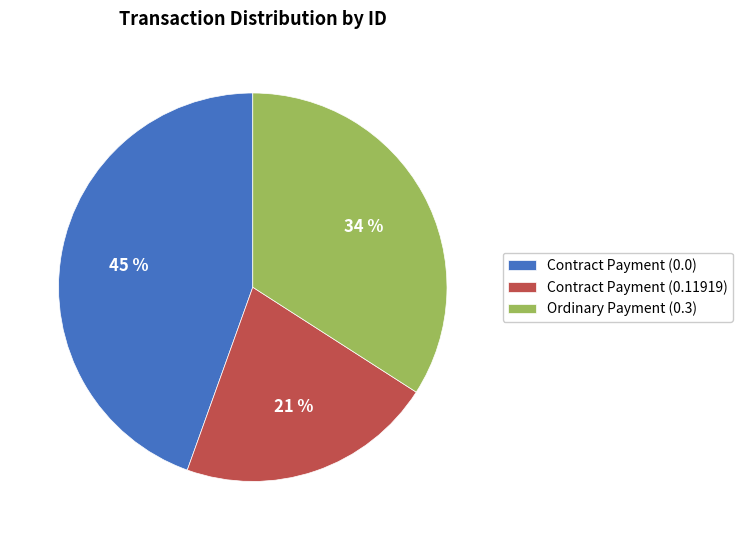

How many segments does this pie chart have?

3